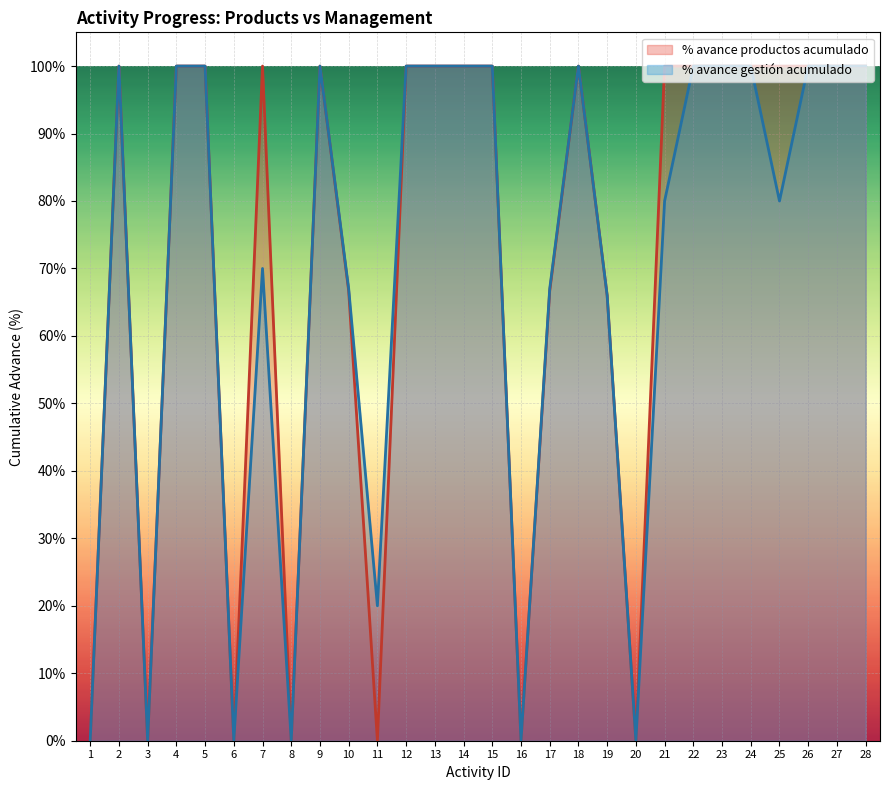

Reading left to right, what are all the values shown in this chart?

% avance productos acumulado: 1=0.0	2=1.0	3=0.0	4=1.0	5=1.0	6=0.0	7=1.0	8=0.0	9=1.0	10=0.7	11=0.0	12=1.0	13=1.0	14=1.0	15=1.0	16=0.0	17=0.7	18=1.0	19=0.7	20=0.0	21=1.0	22=1.0	23=1.0	24=1.0	25=1.0	26=1.0	27=1.0	28=1.0
% avance gestión acumulado: 1=0.0	2=1.0	3=0.0	4=1.0	5=1.0	6=0.0	7=0.7	8=0.0	9=1.0	10=0.7	11=0.2	12=1.0	13=1.0	14=1.0	15=1.0	16=0.0	17=0.7	18=1.0	19=0.7	20=0.0	21=0.8	22=1.0	23=1.0	24=1.0	25=0.8	26=1.0	27=1.0	28=1.0